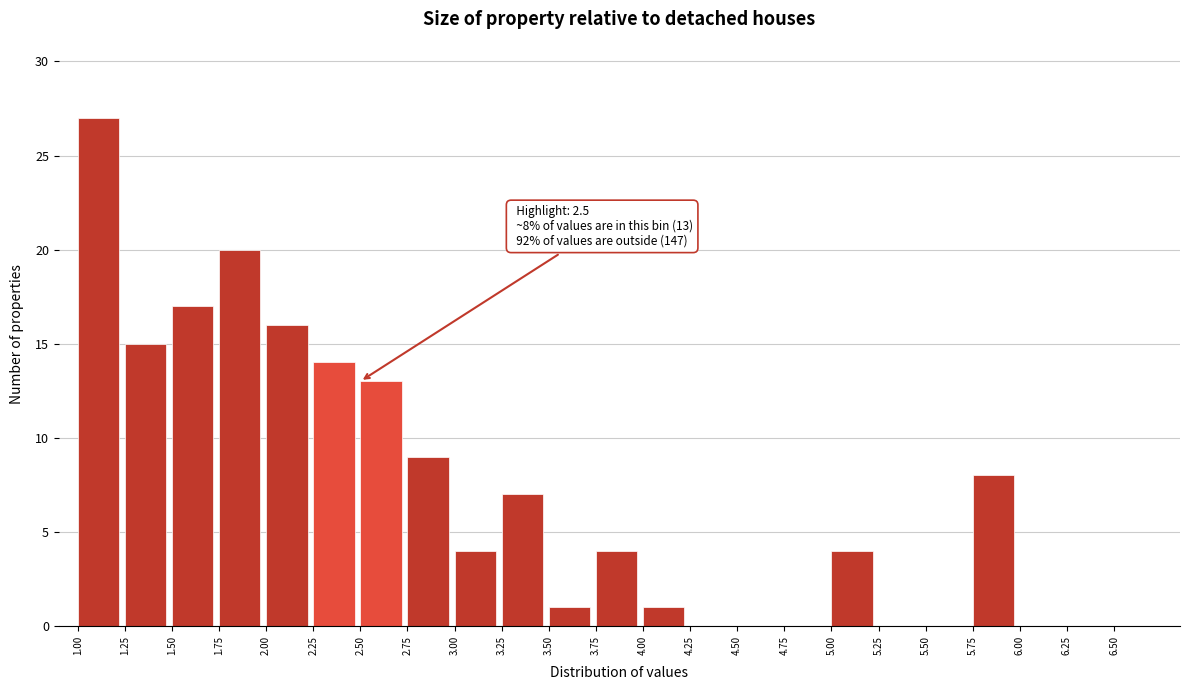

Which range on the x-axis has the tallest bar?

1.00 to 1.25